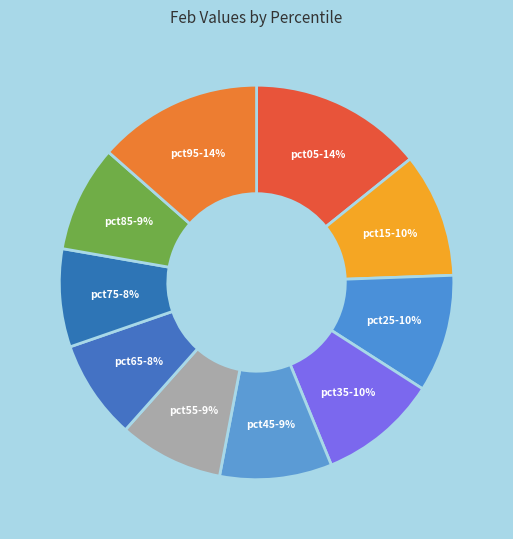

Does any single category account for the majority?

No